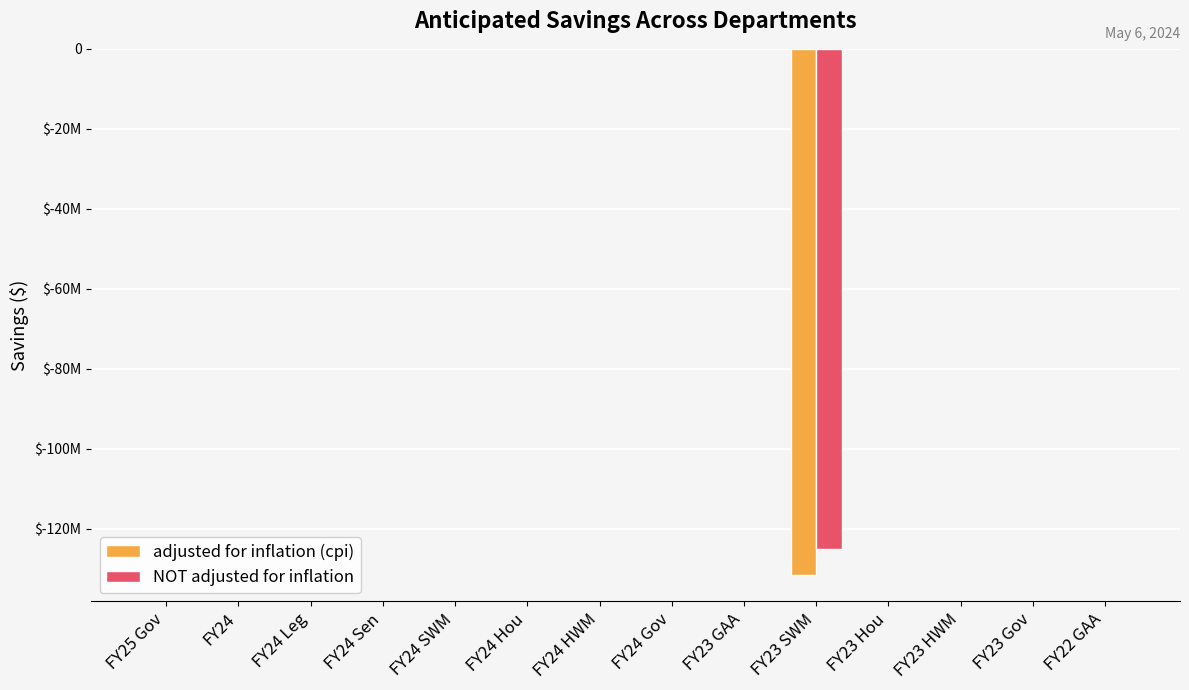

Does the chart contain stacked bars?

No